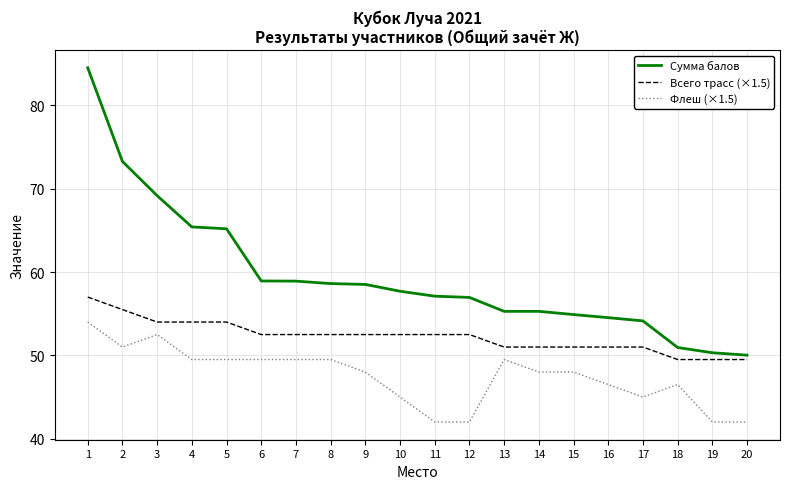

What is the average value of the Сумма балов series?

59.5